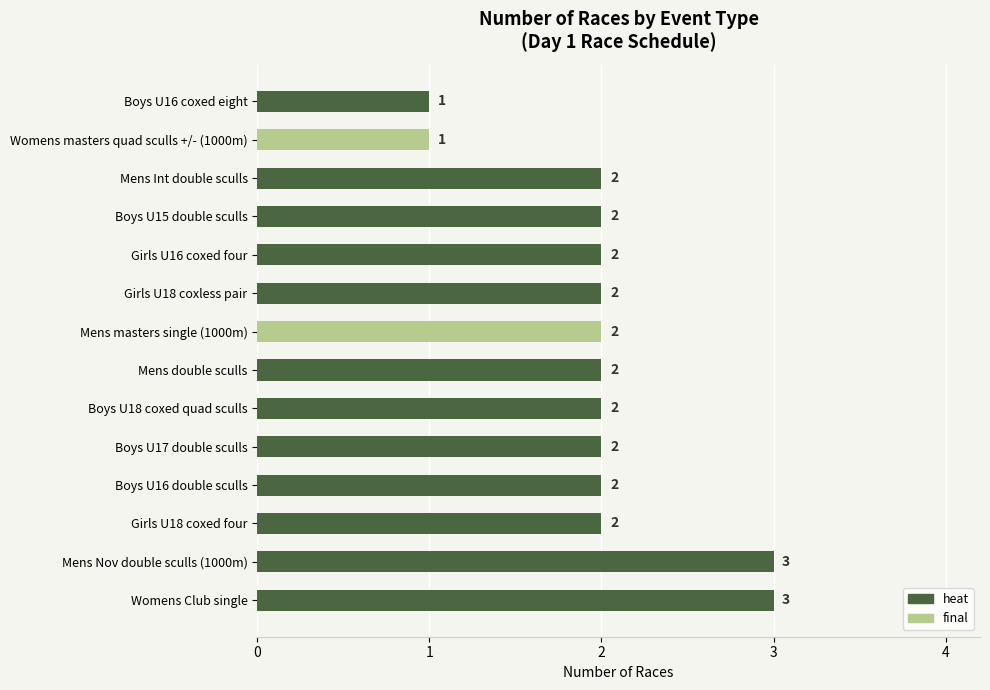

What are all the series names shown in the legend?

heat, final